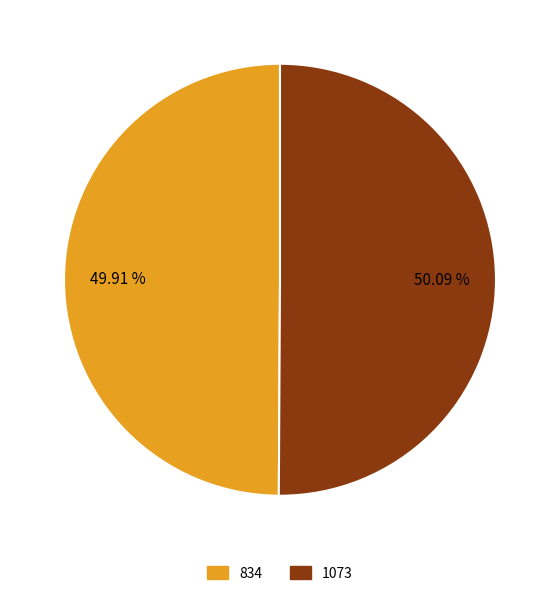

Is it true that 1073 is 50% of the pie?

True